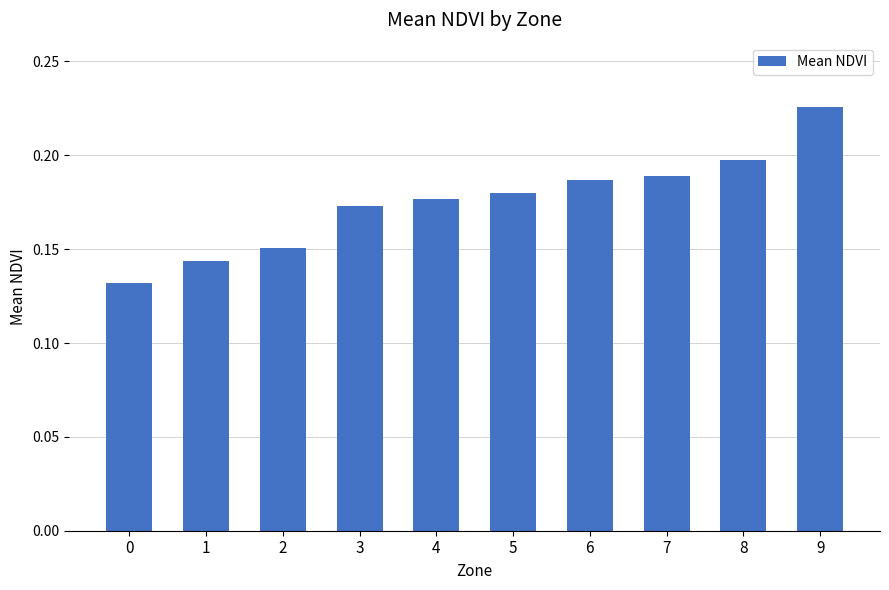

How many values are between 0 and 1?

10